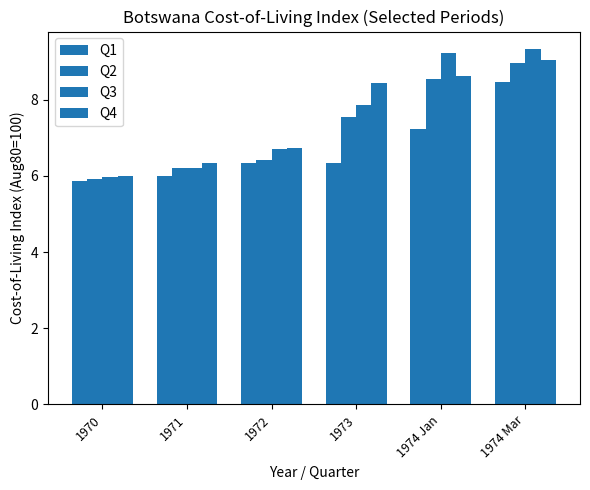

How many bars are there in total?

24